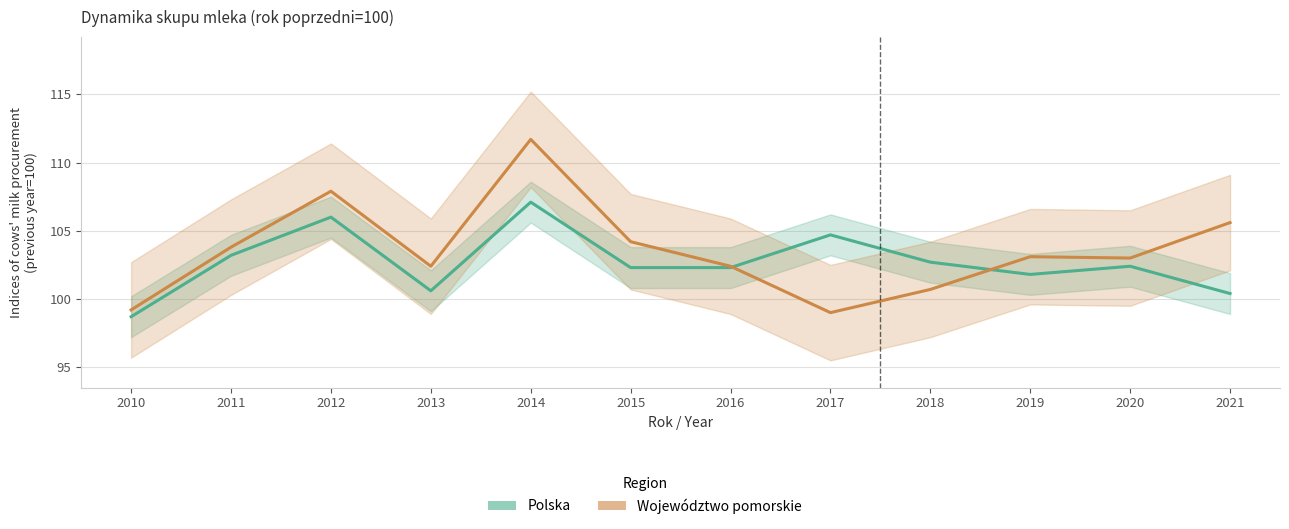

Is the value of Województwo pomorskie at 2019 greater than the value of Polska at 2012?

No